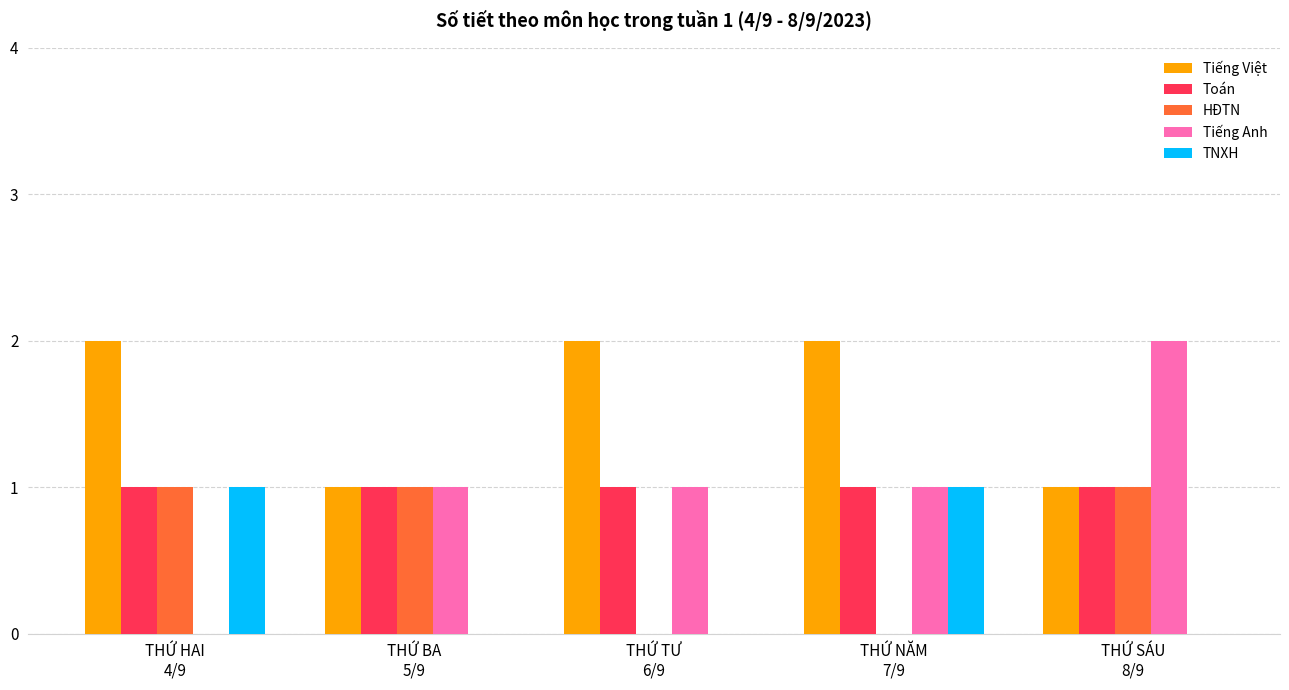

The Tiếng Việt series shows 2 at THỨ HAI
4/9. True or false?

True